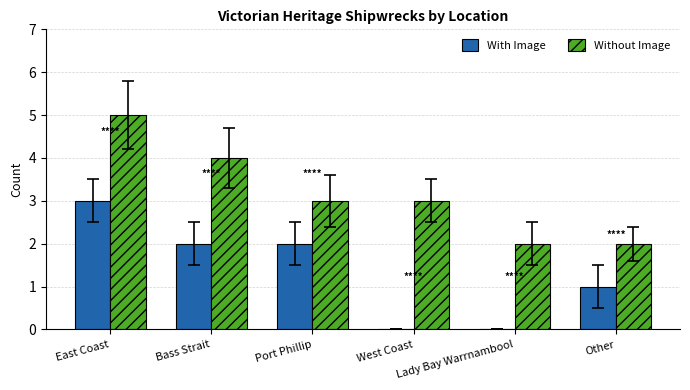

What is the spread (max minus min) of values at Other?

1